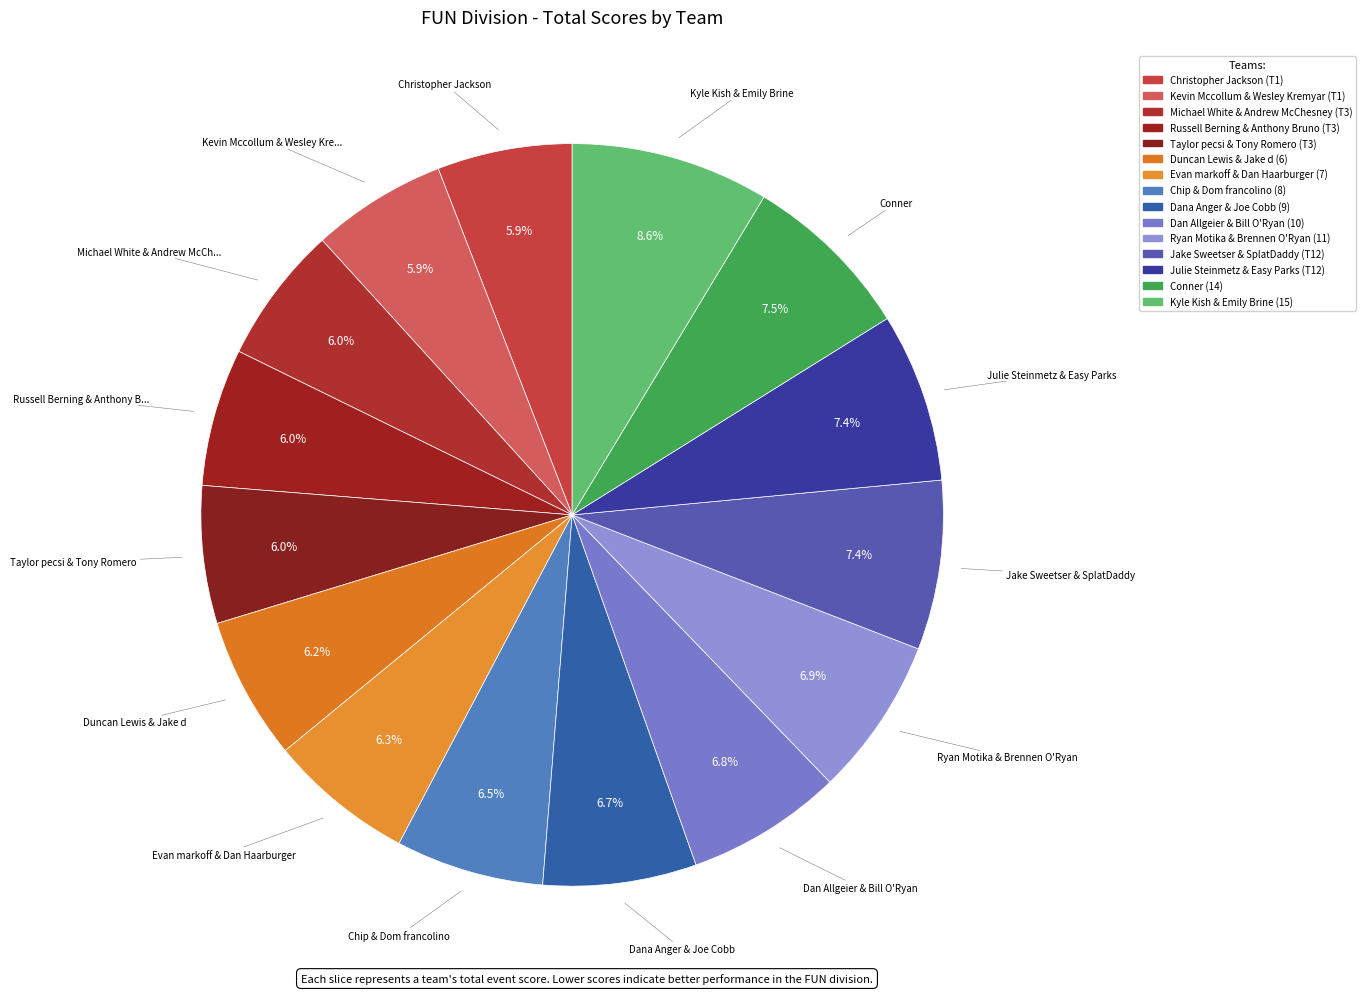

To the nearest percent, what percentage of the pie is Conner (14)?

7%